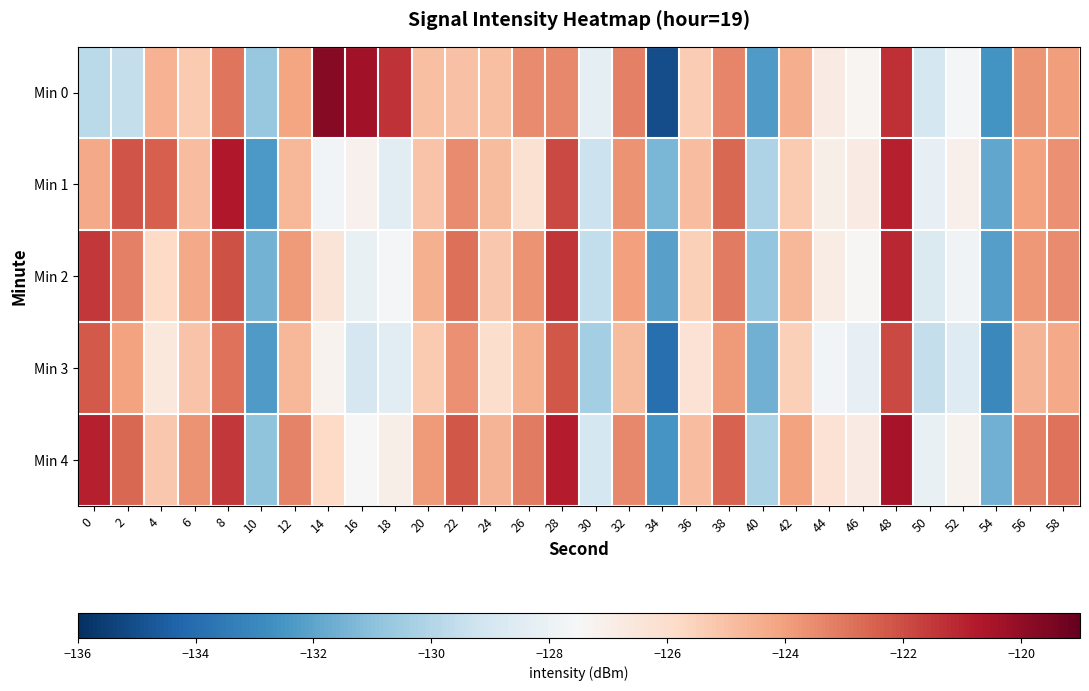

How many categories are shown in the chart?

30